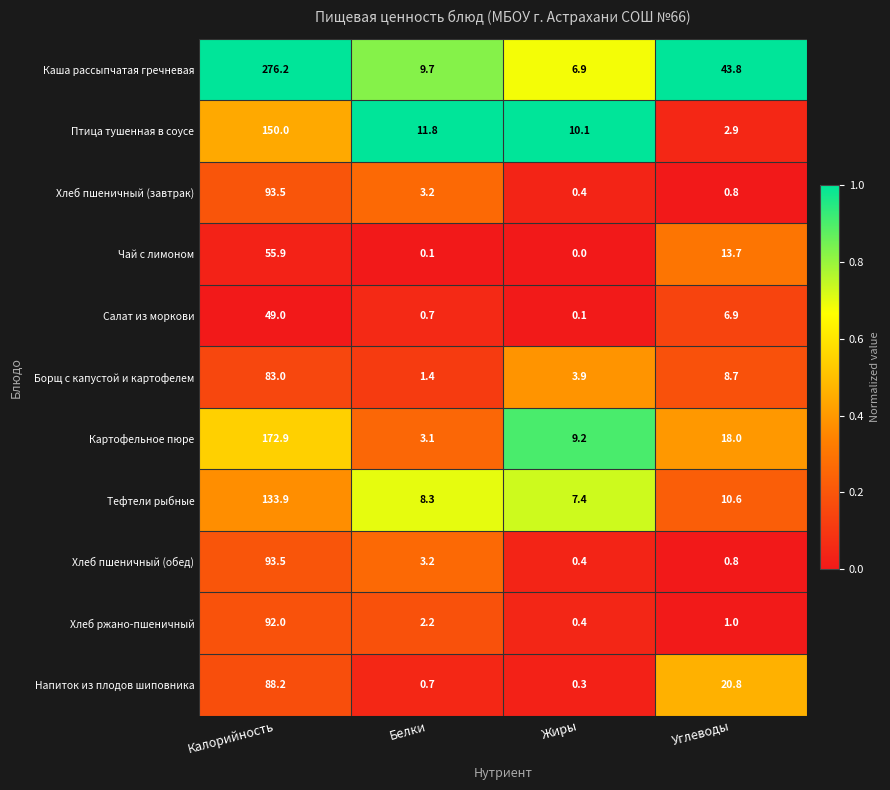

How many data points does each series have?

4